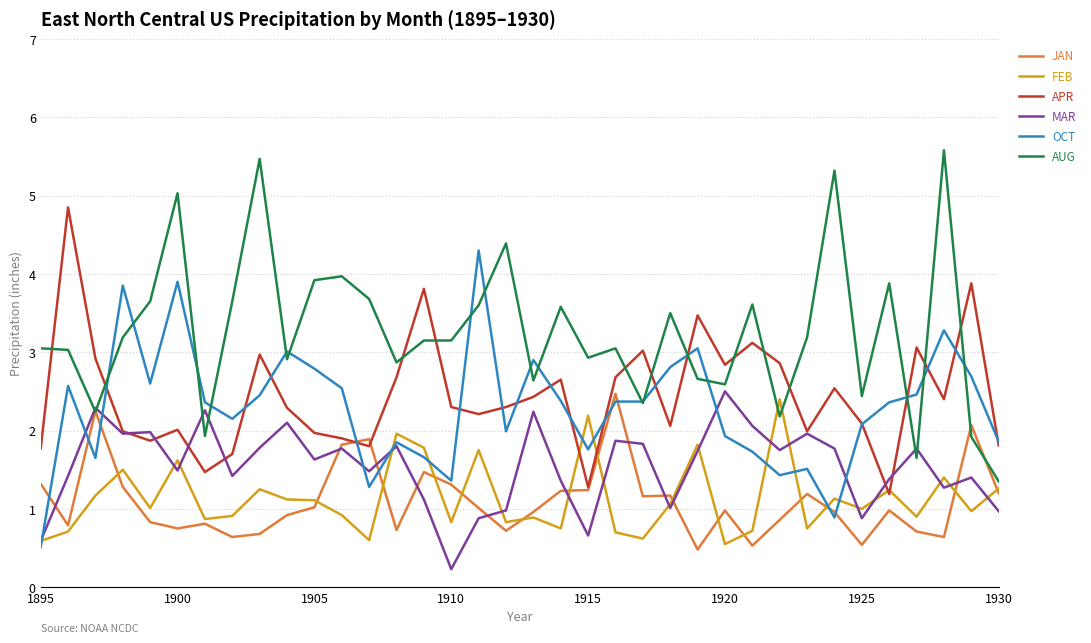

What is the minimum value for AUG?

1.4